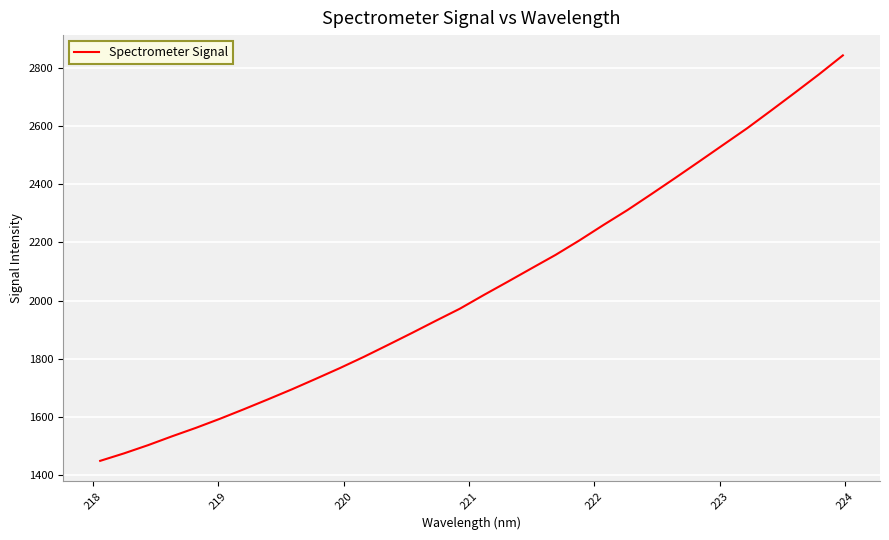

What is the difference between the maximum and minimum values?

1394.4